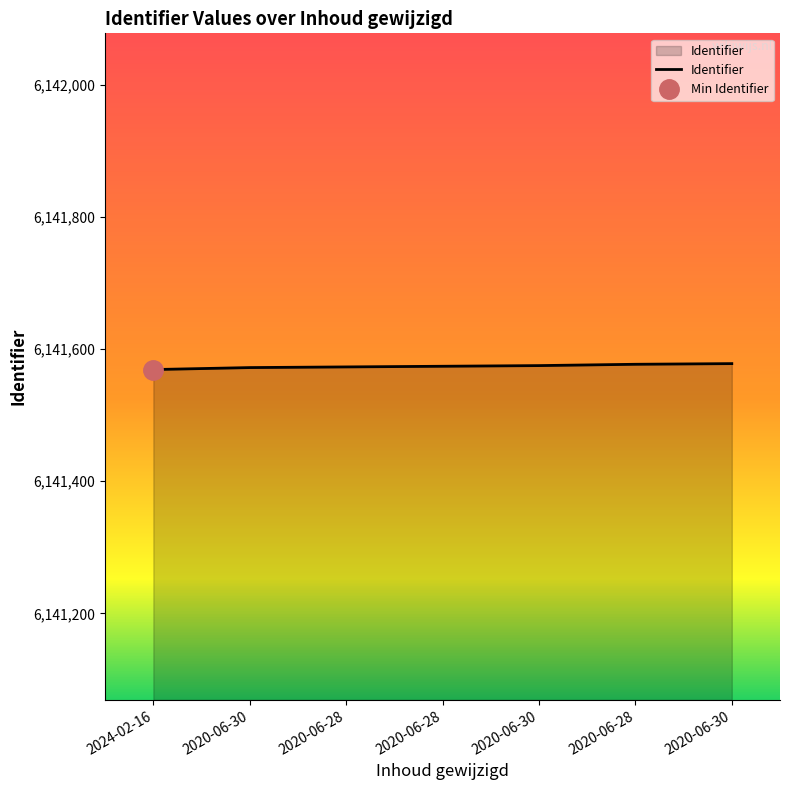

How many categories are shown in the chart?

7